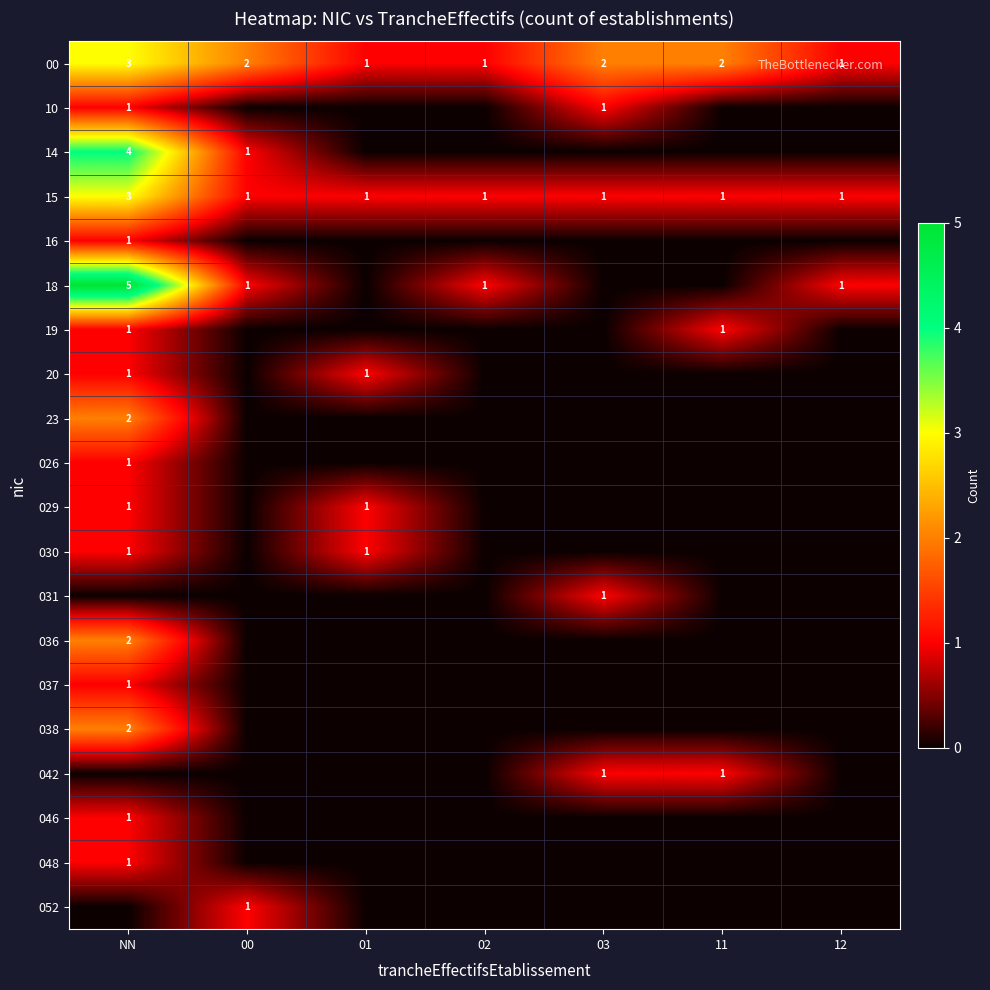

True or false: 20 has a value of 1 at NN.

True